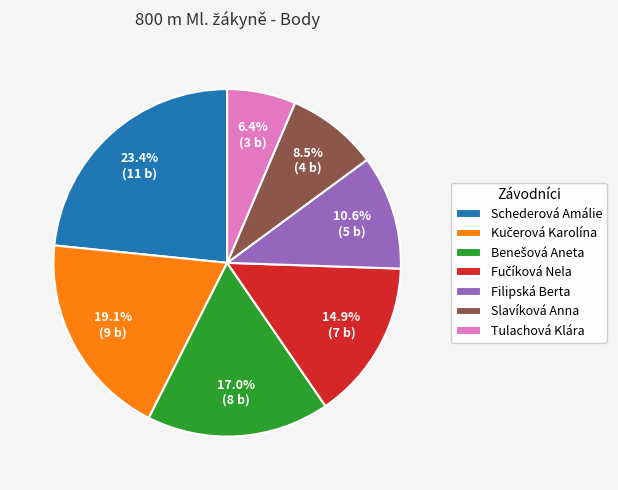

Which slice is the largest?

Schederová Amálie